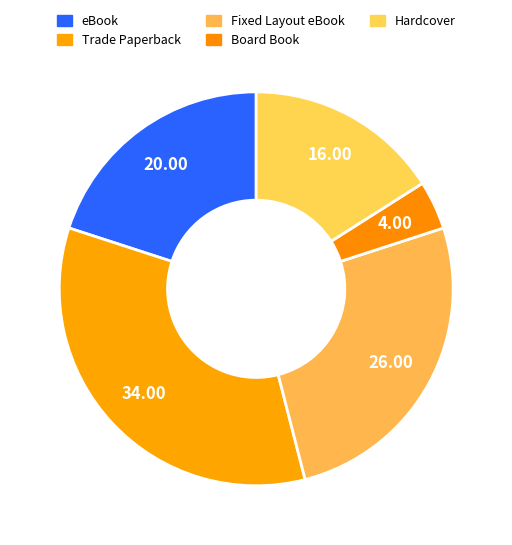

To the nearest percent, what percentage of the pie is Board Book?

4%